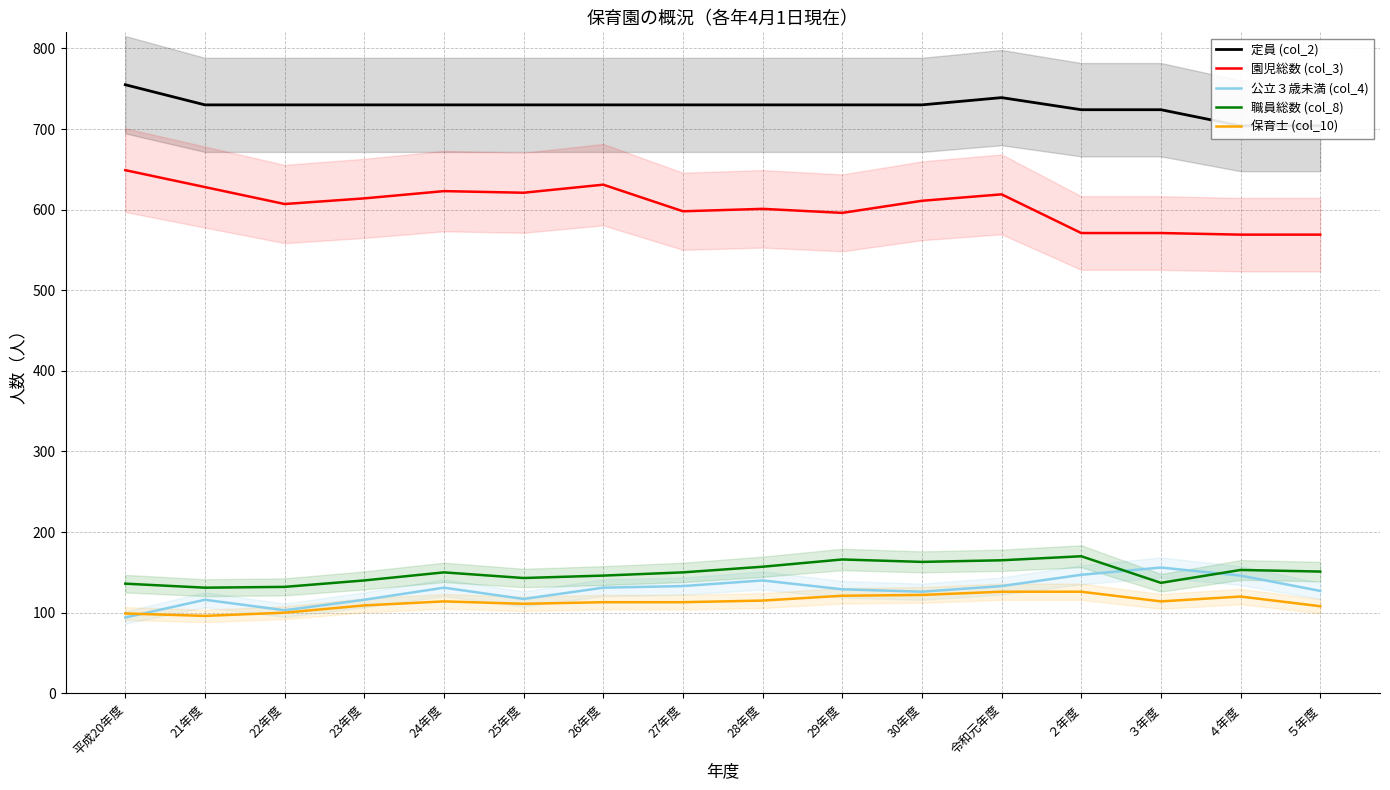

Is the value of 公立３歳未満 (col_4) at 23年度 greater than the value of 定員 (col_2) at 29年度?

No